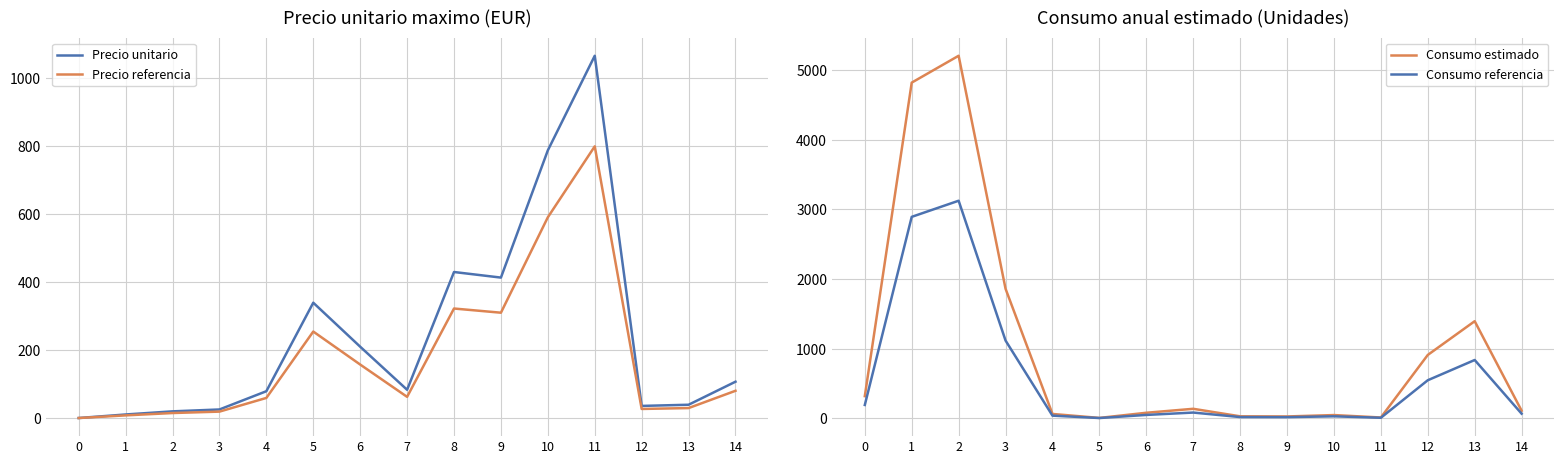

Where is the first local minimum for Consumo referencia?

5